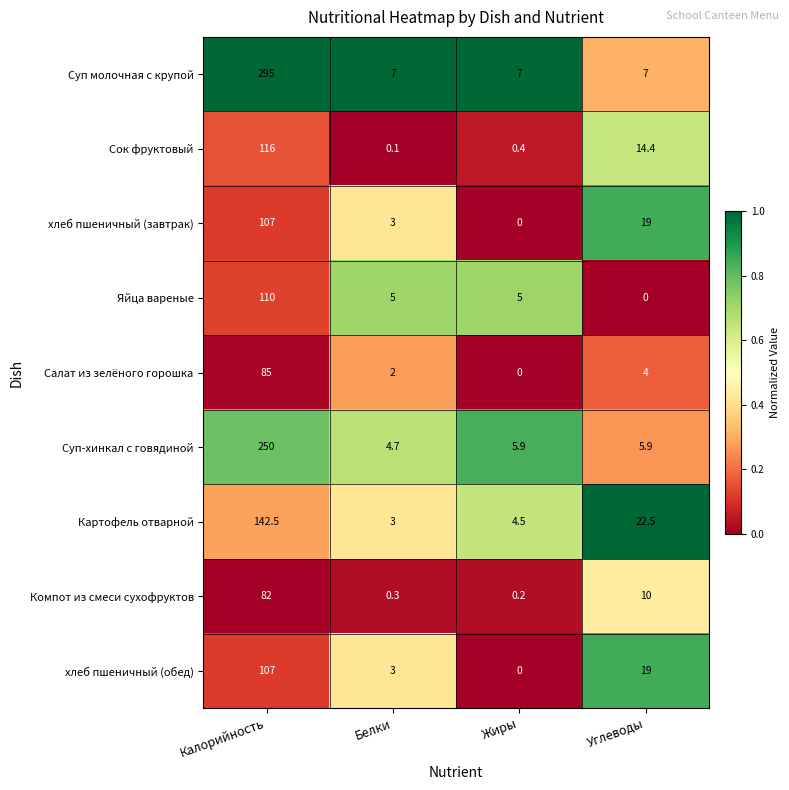

What is the greatest value displayed?

295.0